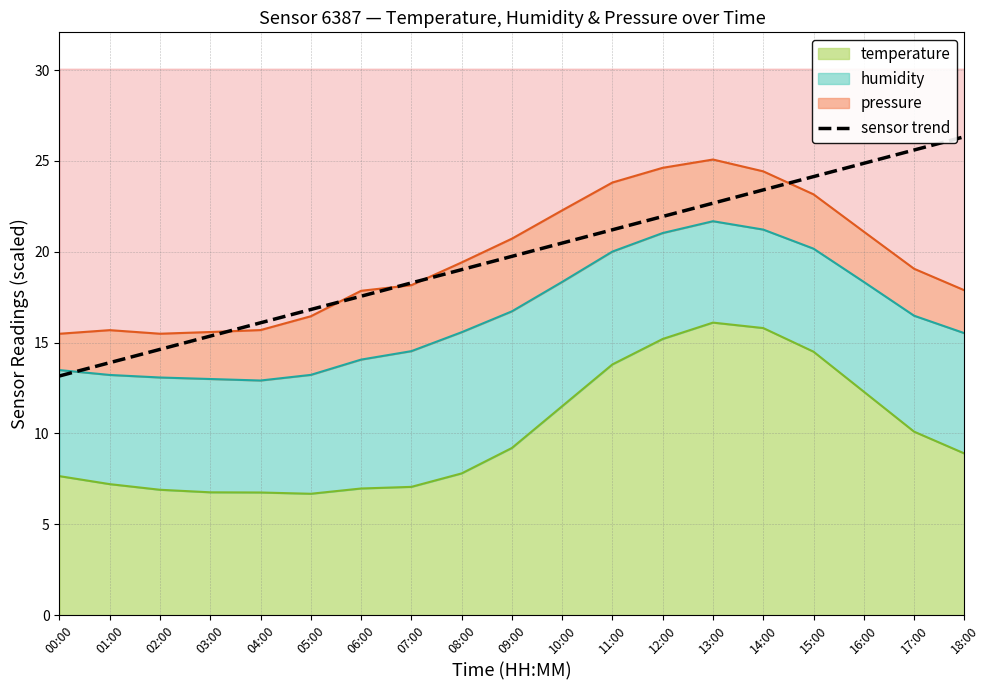

How many data points does each series have?

19